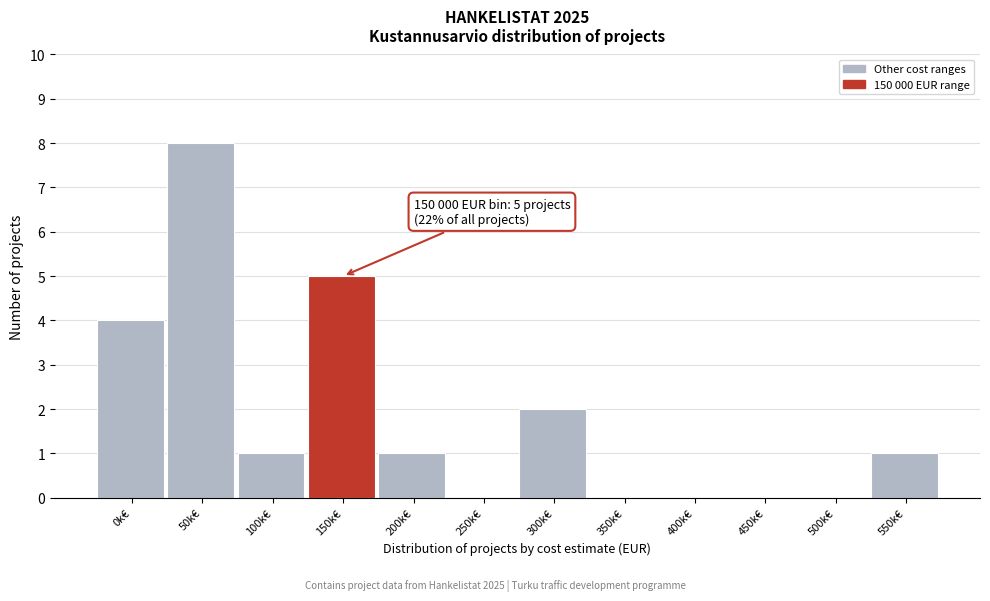

Reading right to left, transcribe all the data shown in this chart.

550k€=1	500k€=0	450k€=0	400k€=0	350k€=0	300k€=2	250k€=0	200k€=1	150k€=5	100k€=1	50k€=8	0k€=4